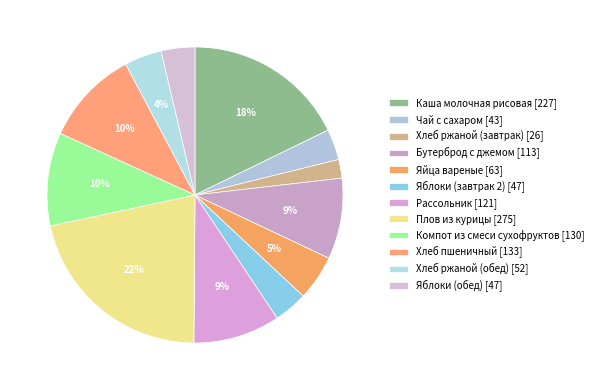

How many slices are in this pie chart?

12